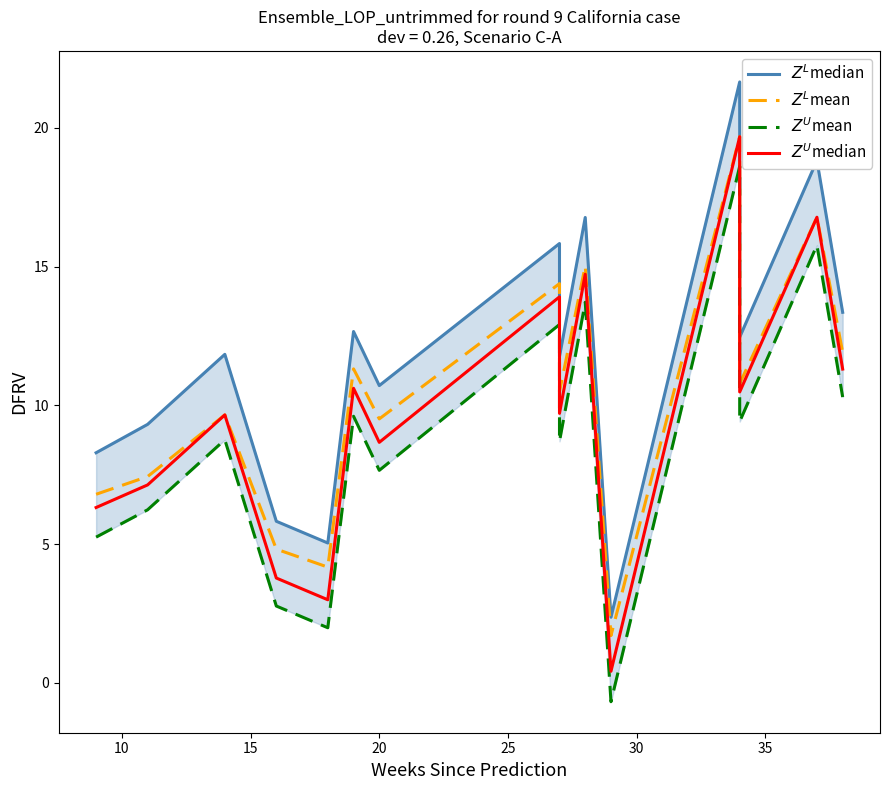

What is the minimum value shown in the chart?

-0.7